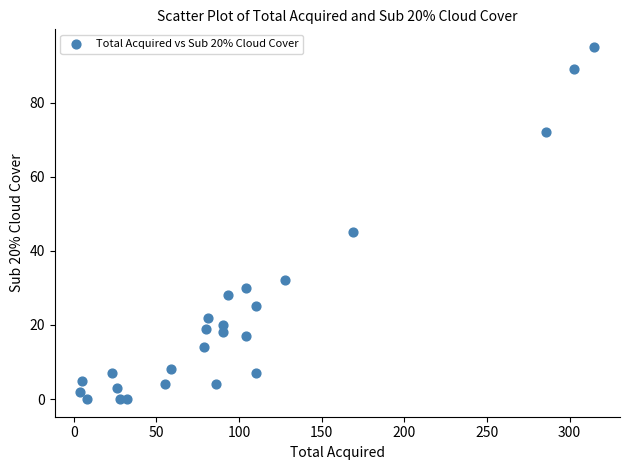

What Y value in the scatter plot is closest to 47?

45